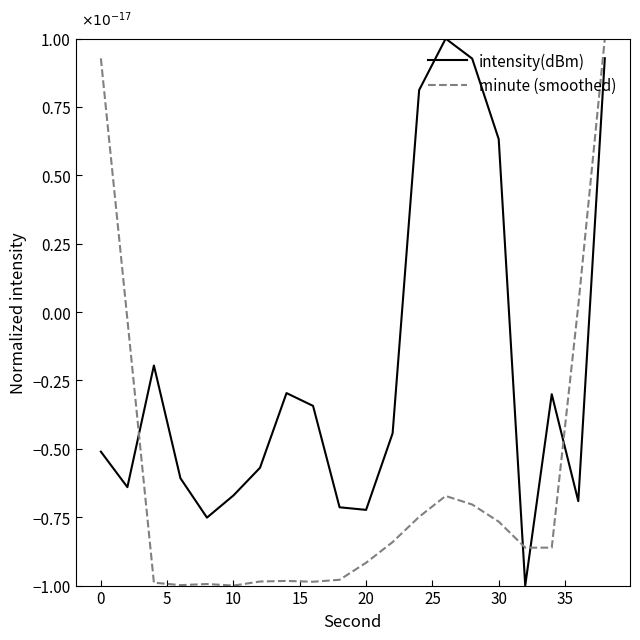

Rank the series by their average value, from highest to lowest.

intensity(dBm), minute (smoothed)